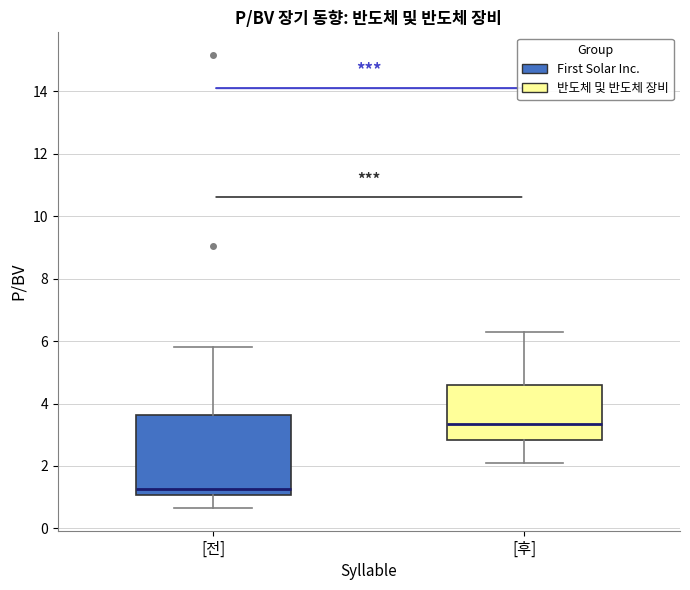

Comparing the boxes themselves (not the whiskers), which one is the tallest?

[전]